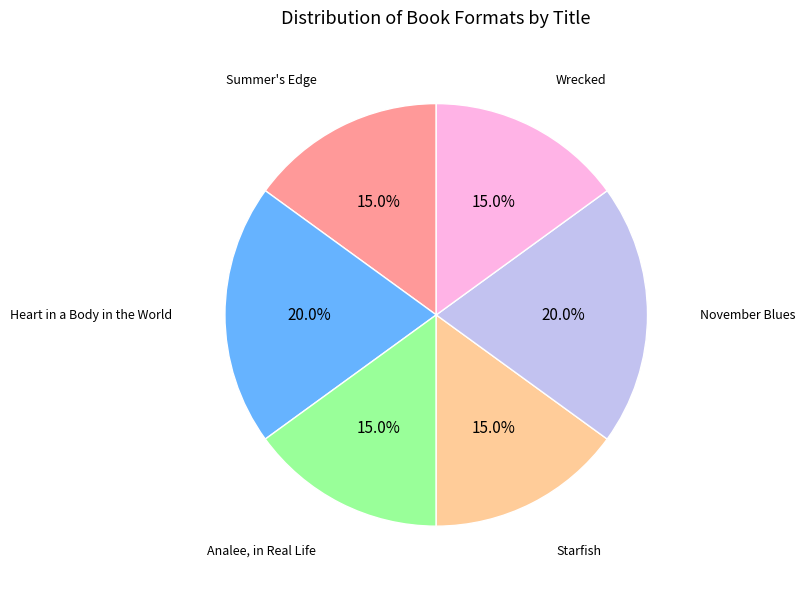

What percentage is NOT represented by Summer's Edge?

85.0%